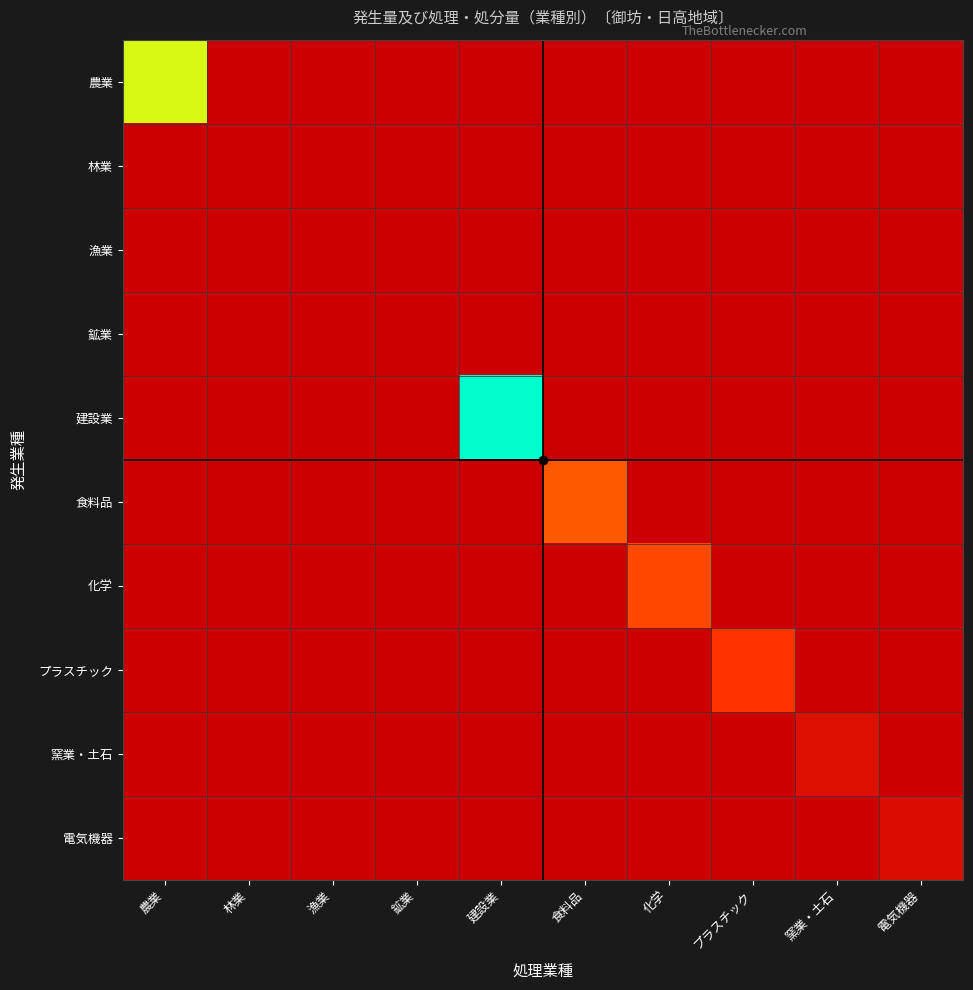

Rank the series by their maximum value, from highest to lowest.

建設業, 農業, 食料品, 化学, プラスチック, 窯業・土石, 電気機器, 漁業, 林業, 鉱業